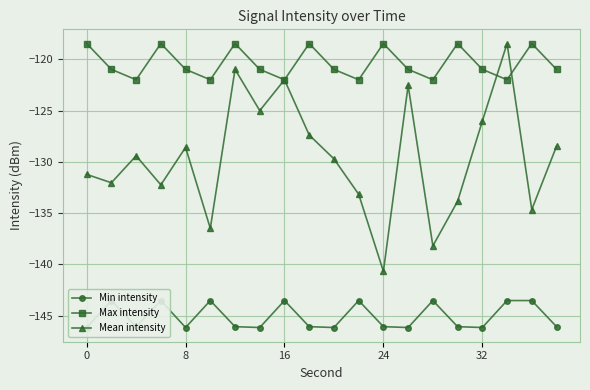

What is the total value across all series at 7?

-392.1